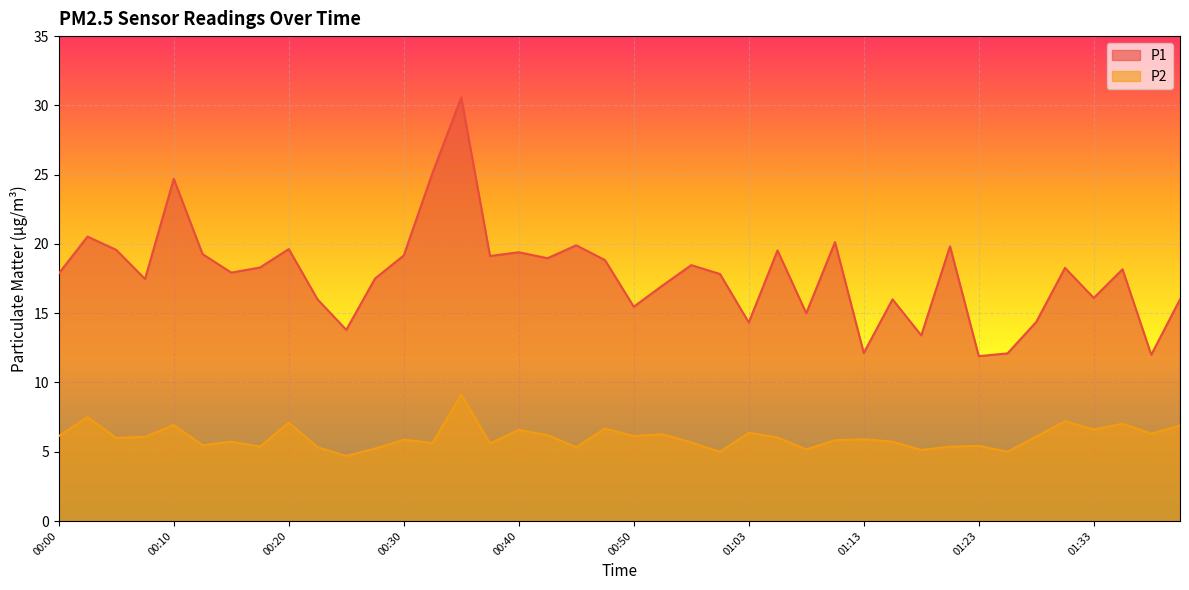

The value of P2 at 00:20 is 10.3. True or false?

False